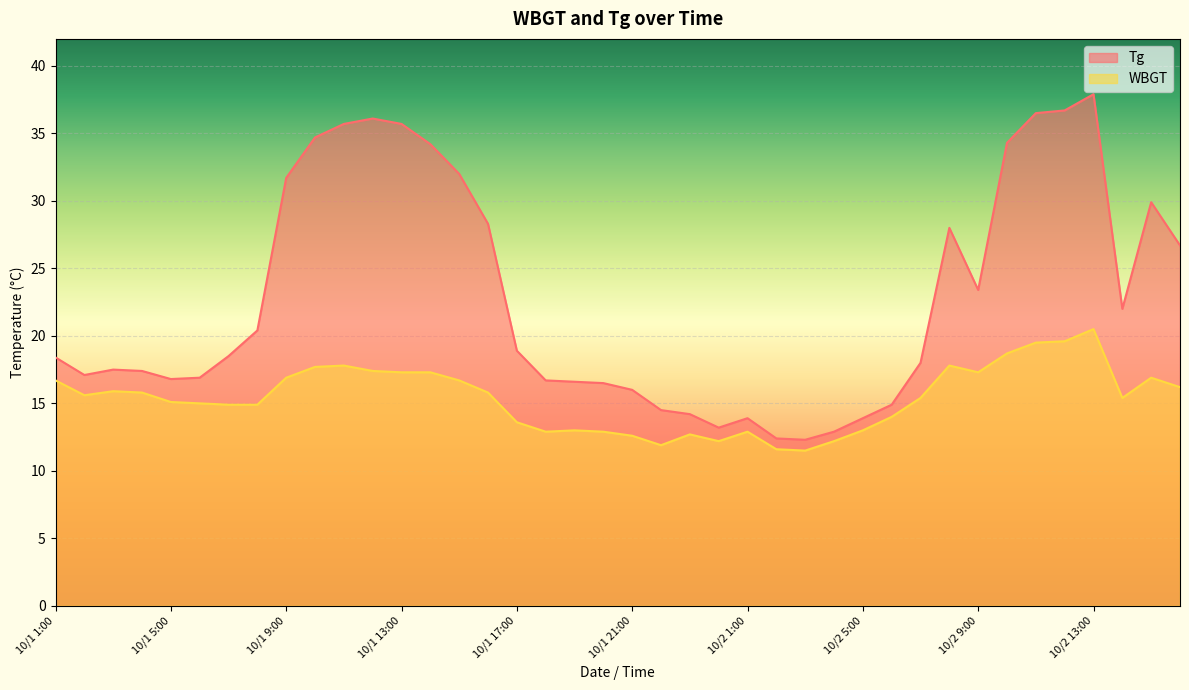

Where is the first local maximum for Tg?

10/1 3:00